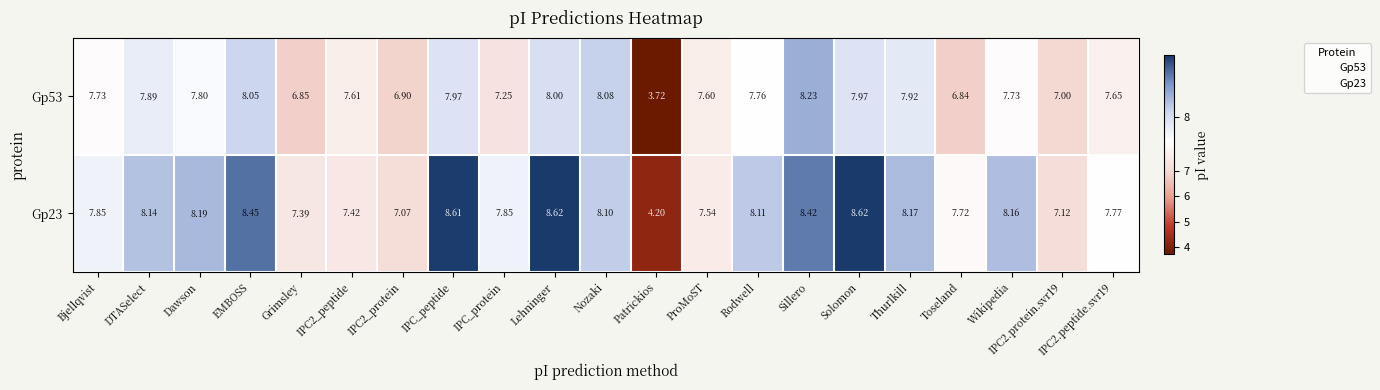

Which category has the lowest value across all series?

Patrickios